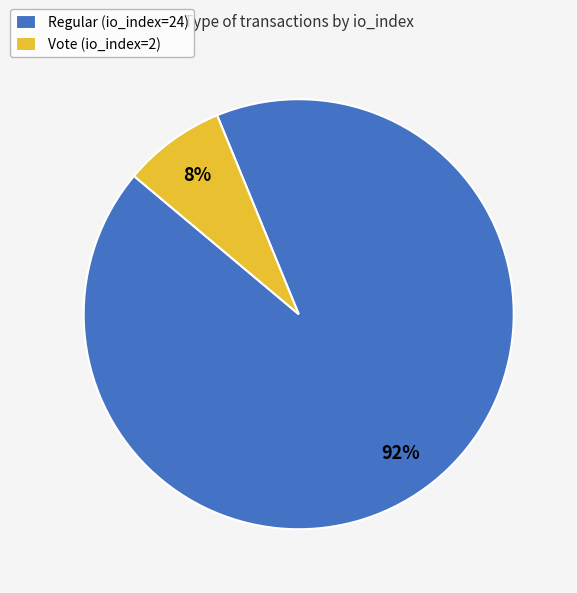

Which category has the smallest portion of the pie?

Vote (io_index=2)